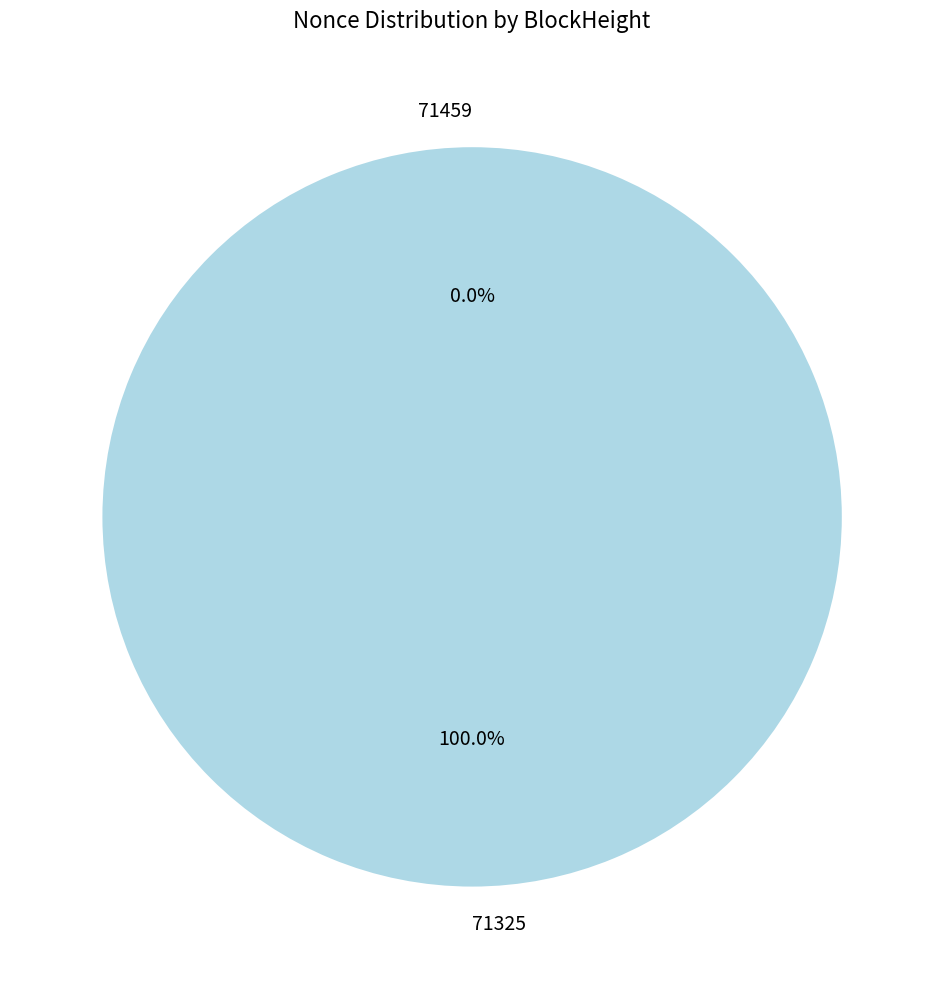

What percentage do 71459 and 71325 together represent?

100.0%